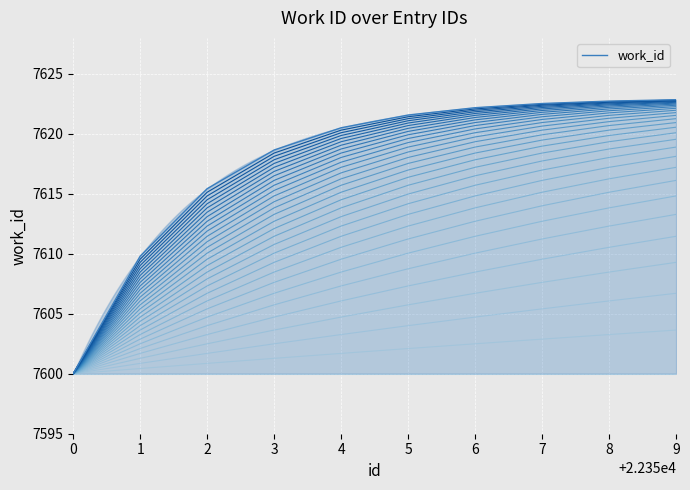

The value at 0 is 12600.1. True or false?

False